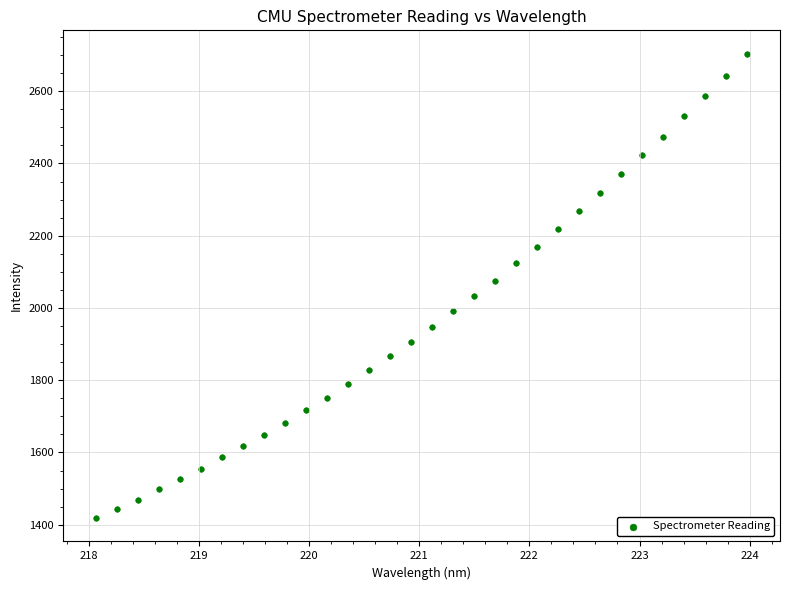

What Y value in the scatter plot is closest to 2061?

2075.5